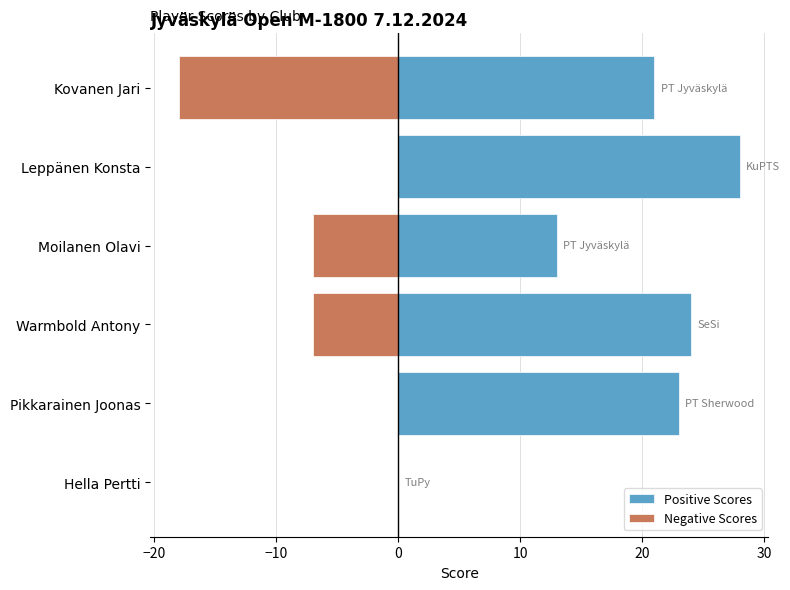

What is the difference between the second highest and second lowest values in the Positive Scores series?

11